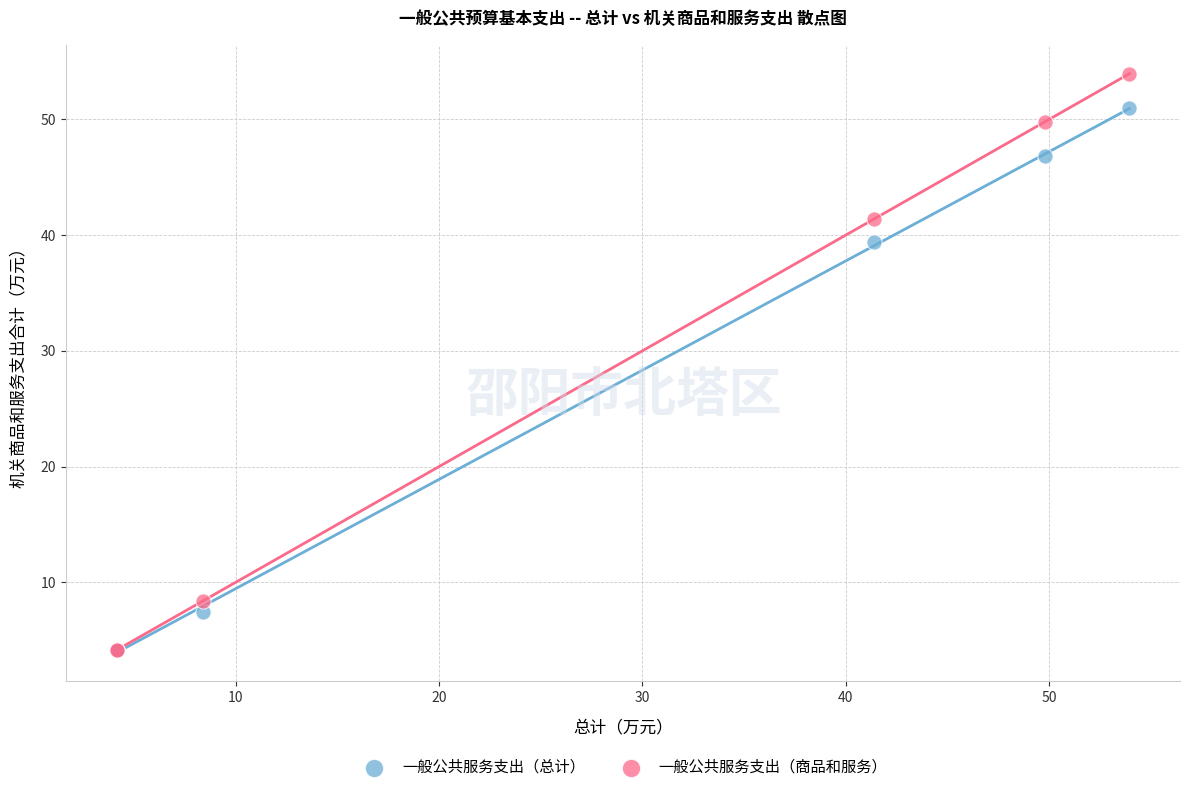

Across all series, what Y value is closest to 29?

39.4